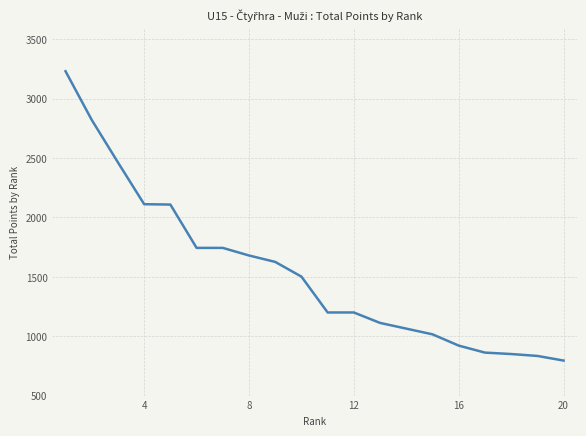

What is the maximum value shown in the chart?

3232